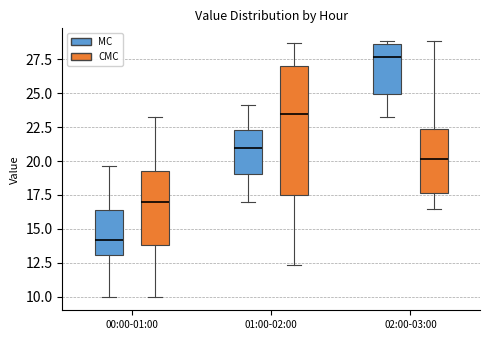

Where does the upper whisker of the box for 00:00-01:00 (MC) end on the y-axis? The values are not printed on the chart, so give them approximately, as read against the axis.

19.5